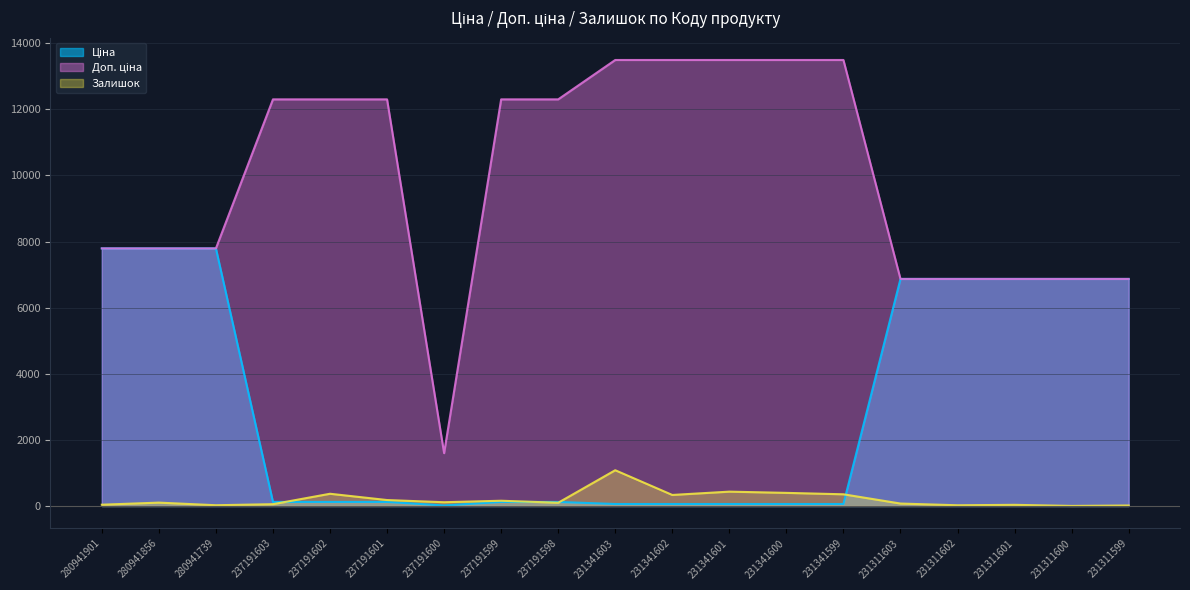

How many lines are shown in the chart?

3